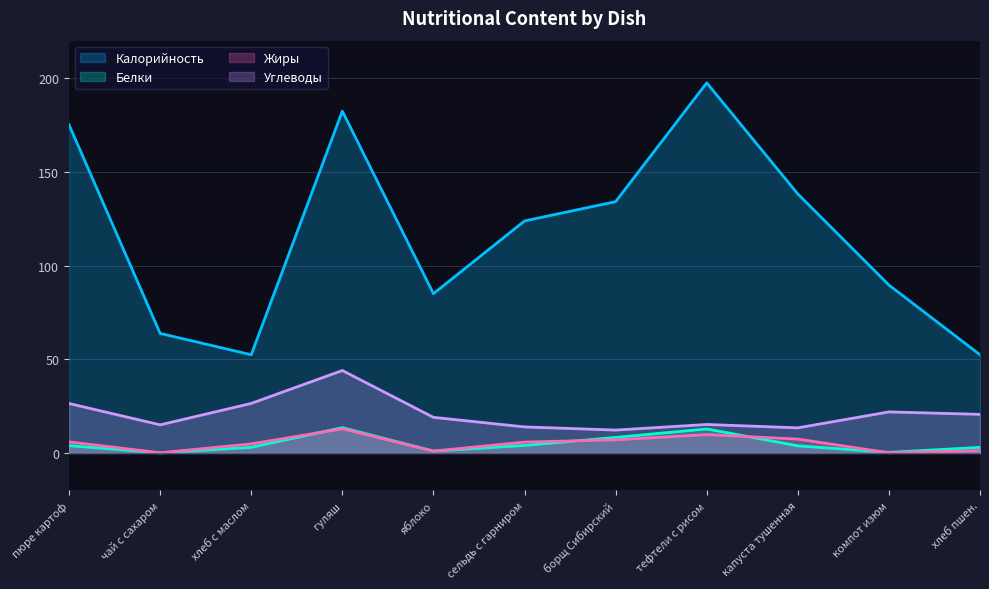

What is the value of the Жиры point at the 7th from the left?

7.0